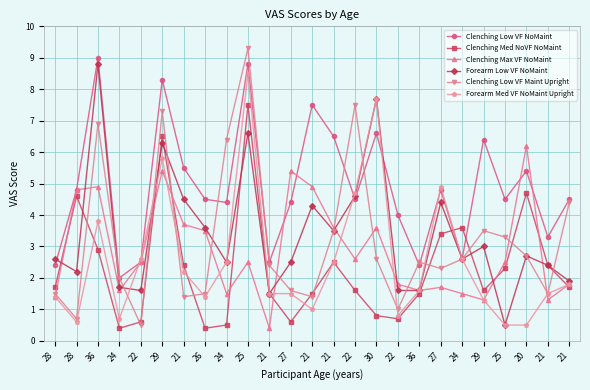

Where is the first local minimum for Clenching Max VF NoMaint?

24